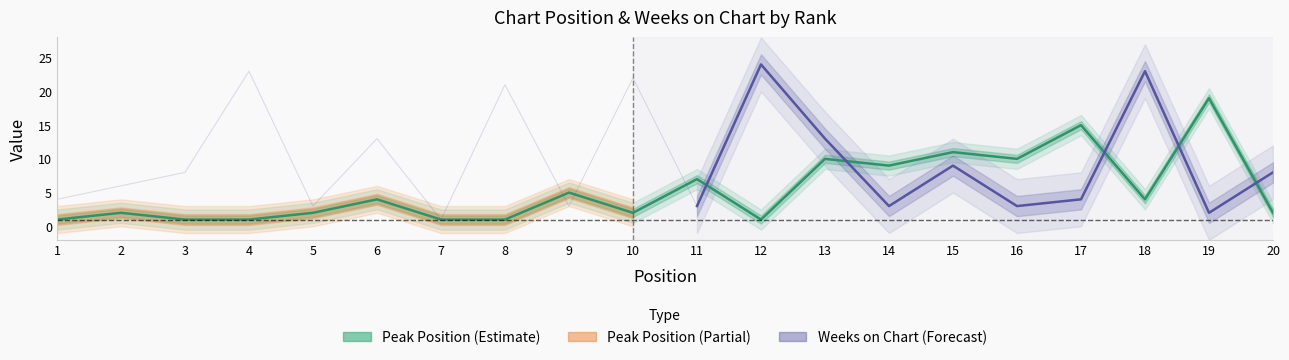

The Weeks on Chart series shows 5 at 20. True or false?

False